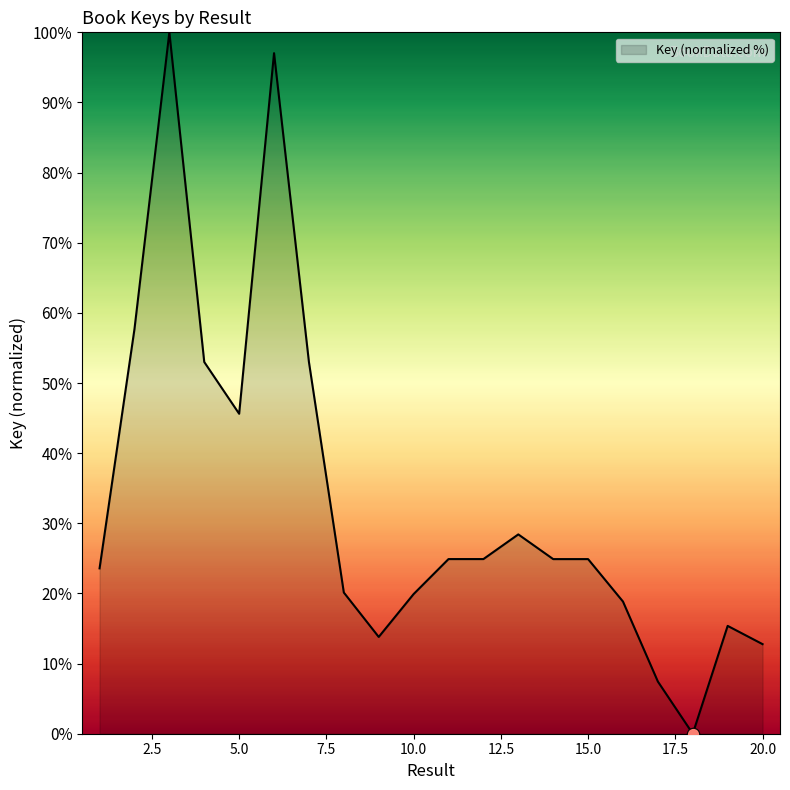

What is the maximum value shown in the chart?

100.0